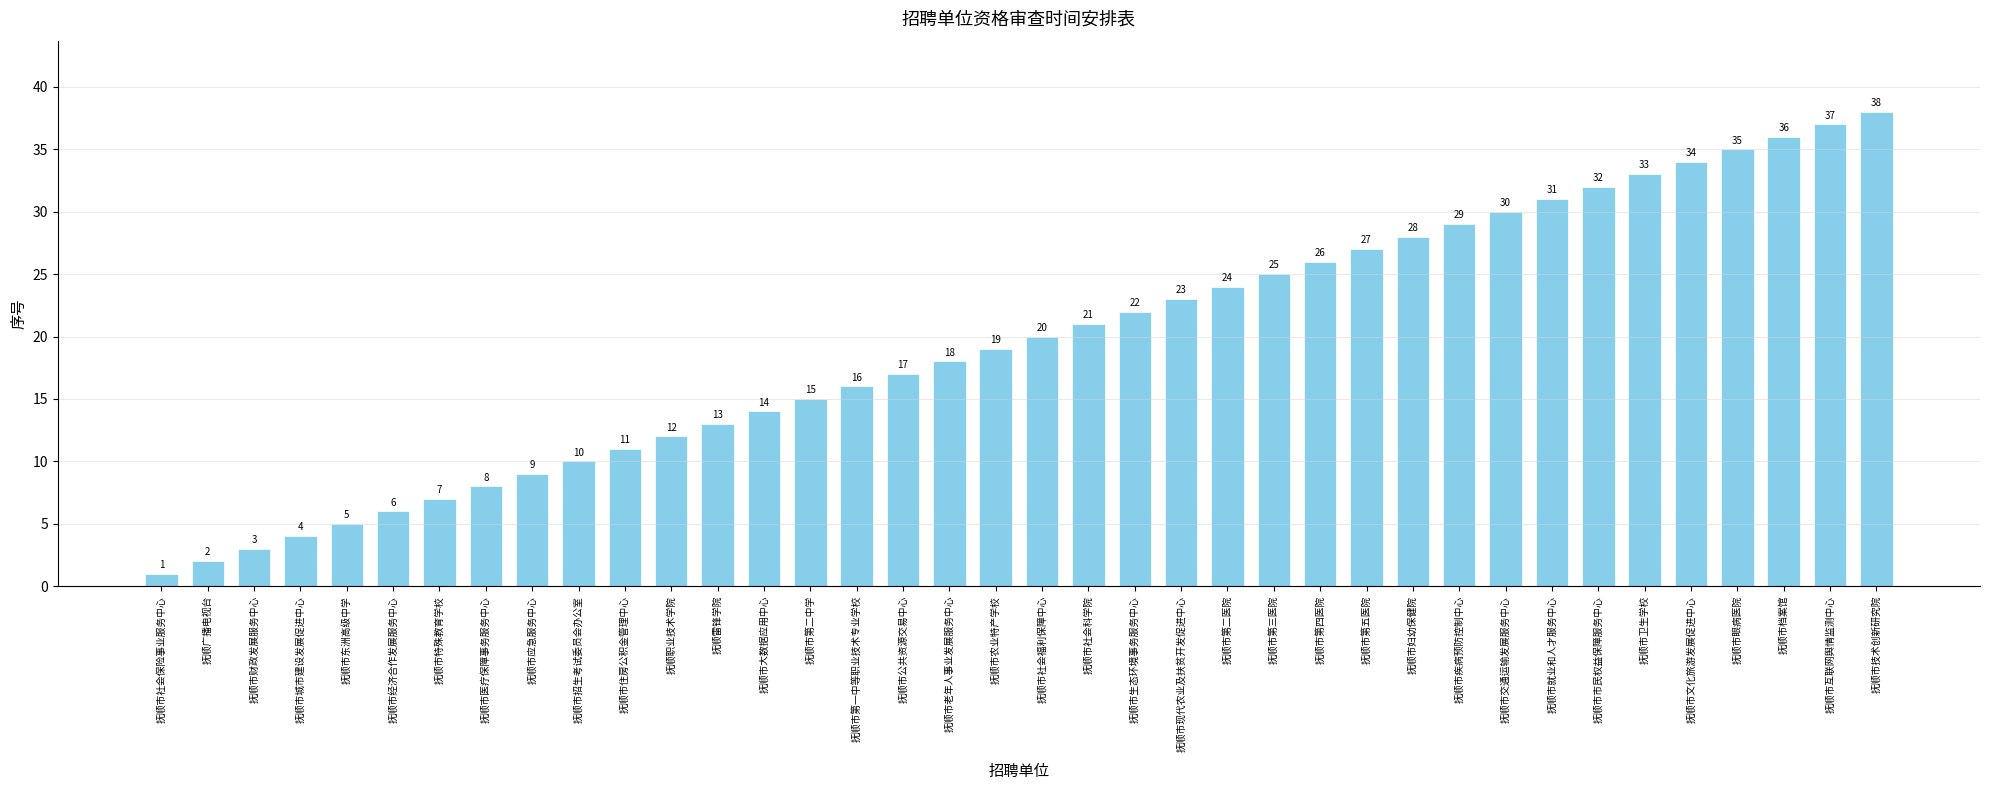

What is the value of the 8th bar from the left?

8